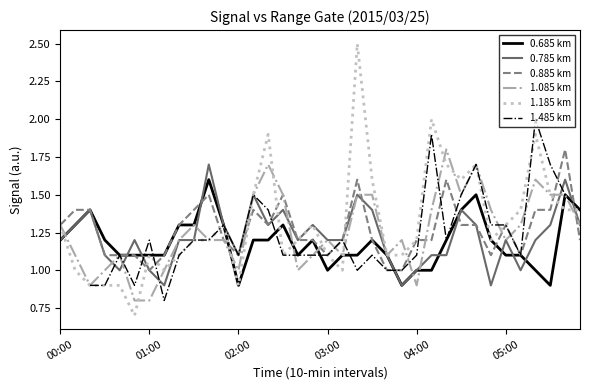

True or false: 0.685 km has a value of 1.6 at 04:00.

False